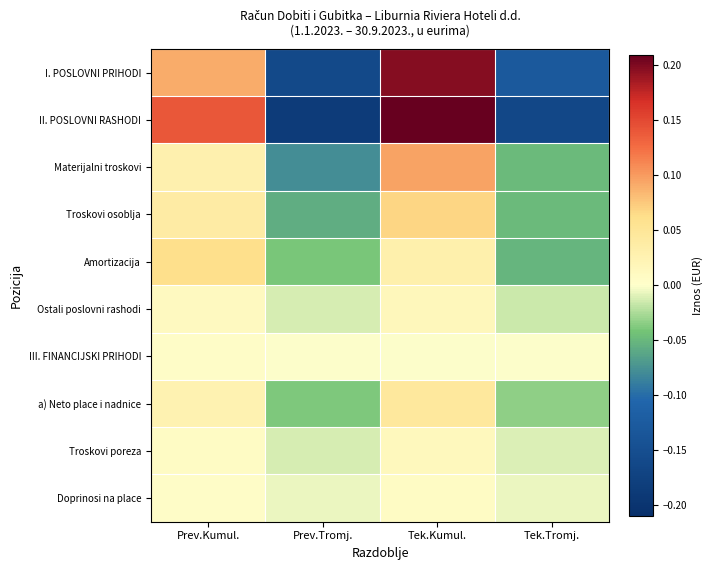

Between Tek.Kumul. and Tek.Tromj., which is larger?

Tek.Kumul.